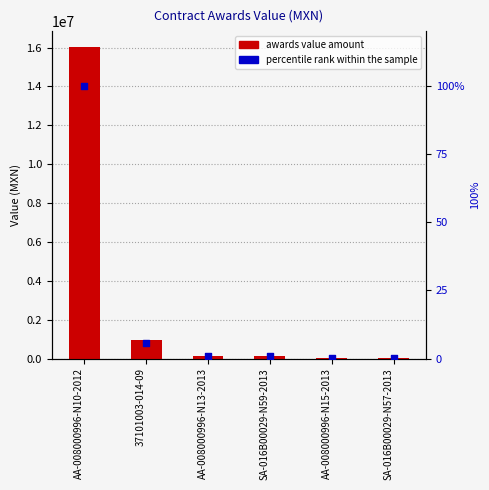

Which series has the widest spread of Y values?

awards.value.amount